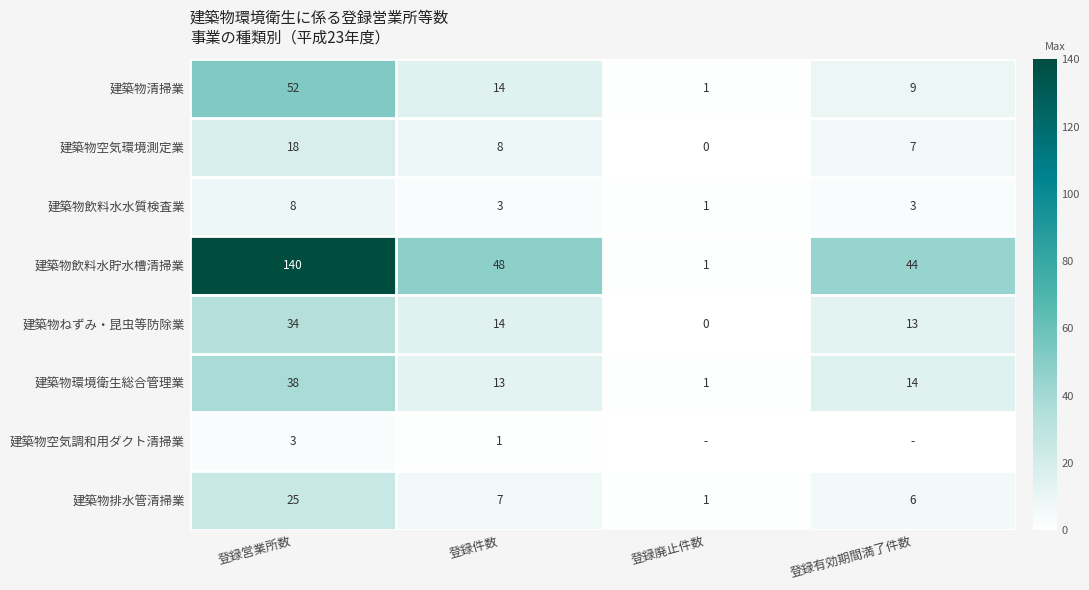

What is the spread (max minus min) of values at 登録有効期間満了件数?

44